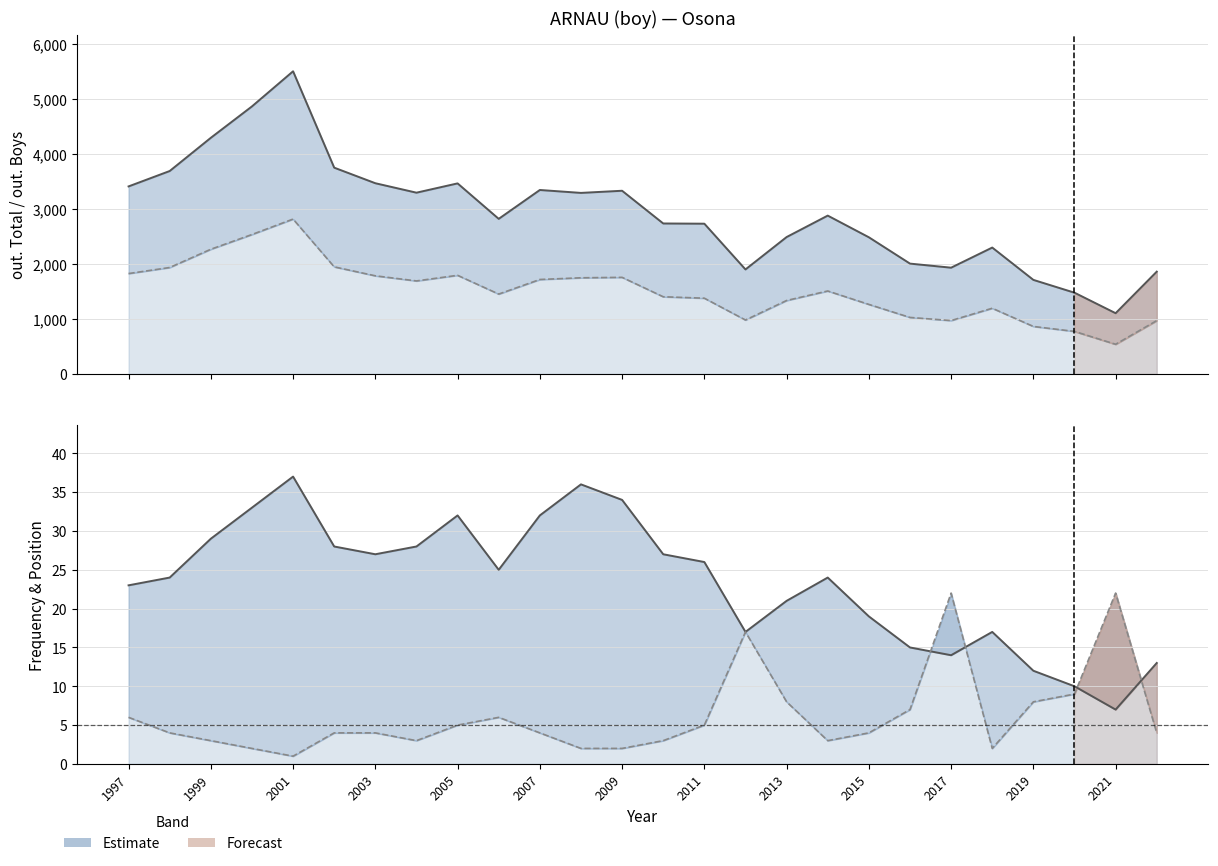

What is the highest value of the Position Total series?

22